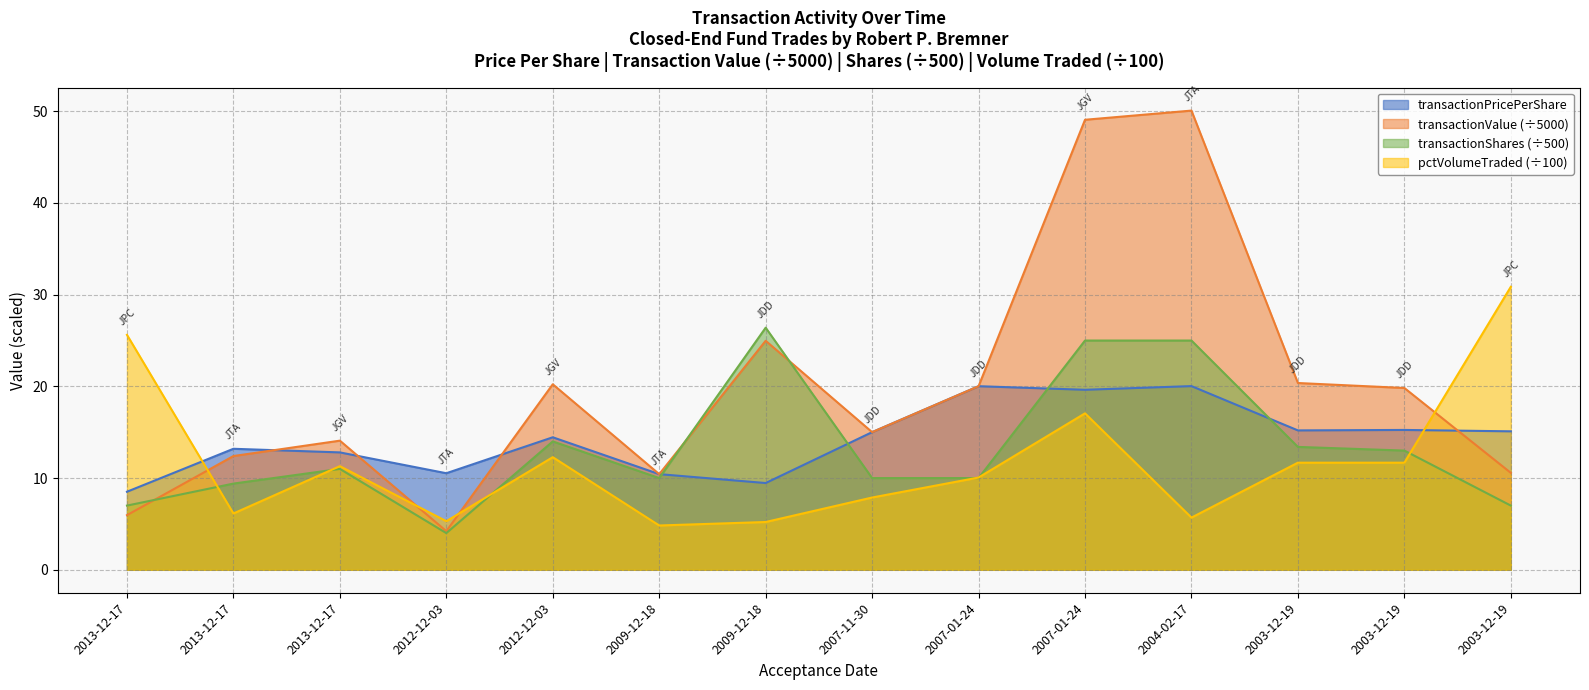

What is the approximate value of pctVolumeTraded at 2013-12-17?

11.3